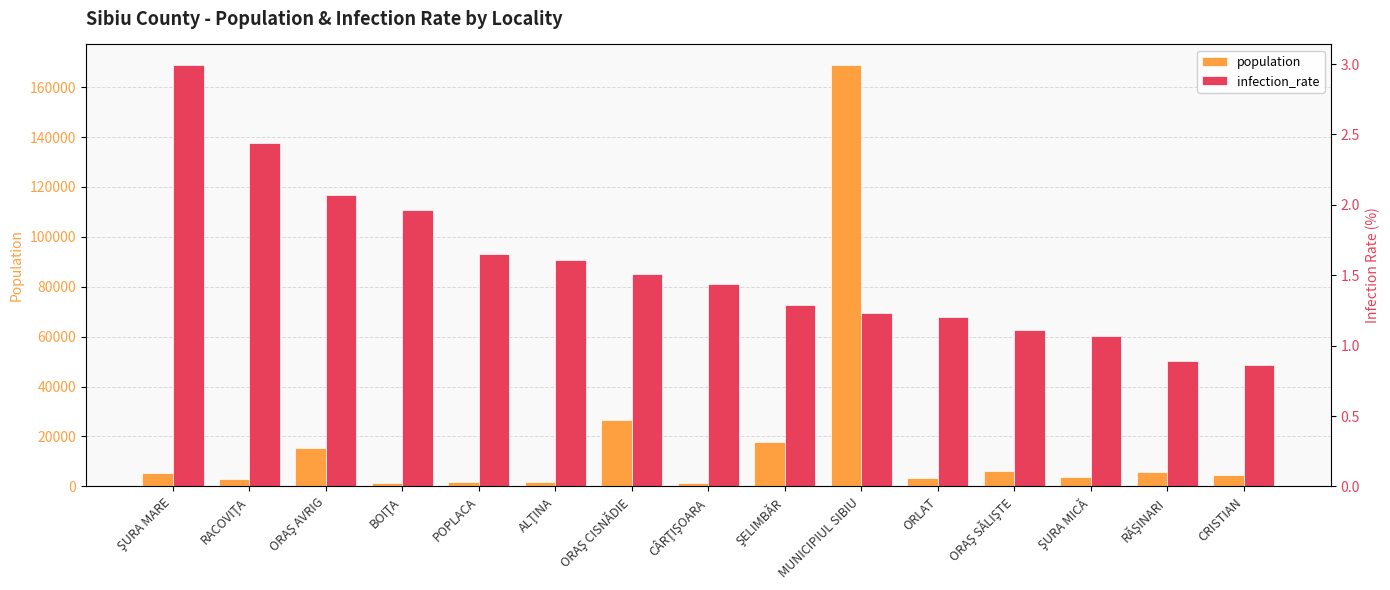

What is the label of the 10th bar from the left?

MUNICIPIUL SIBIU